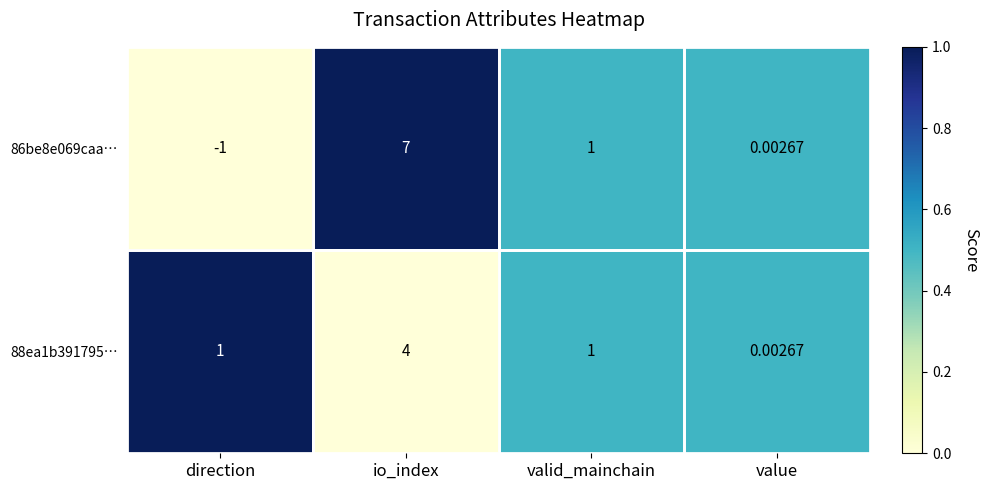

Which category has the lowest value in the 86be8e069caa… series?

direction